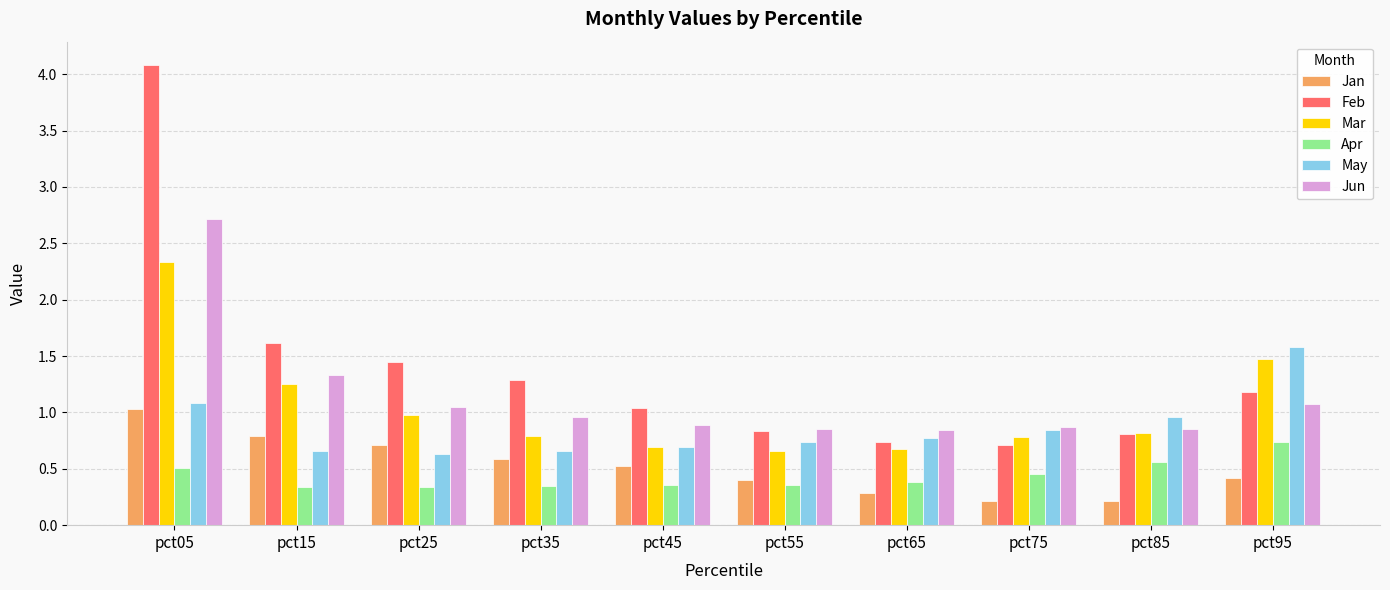

What is the sum of all Jun values?

11.5